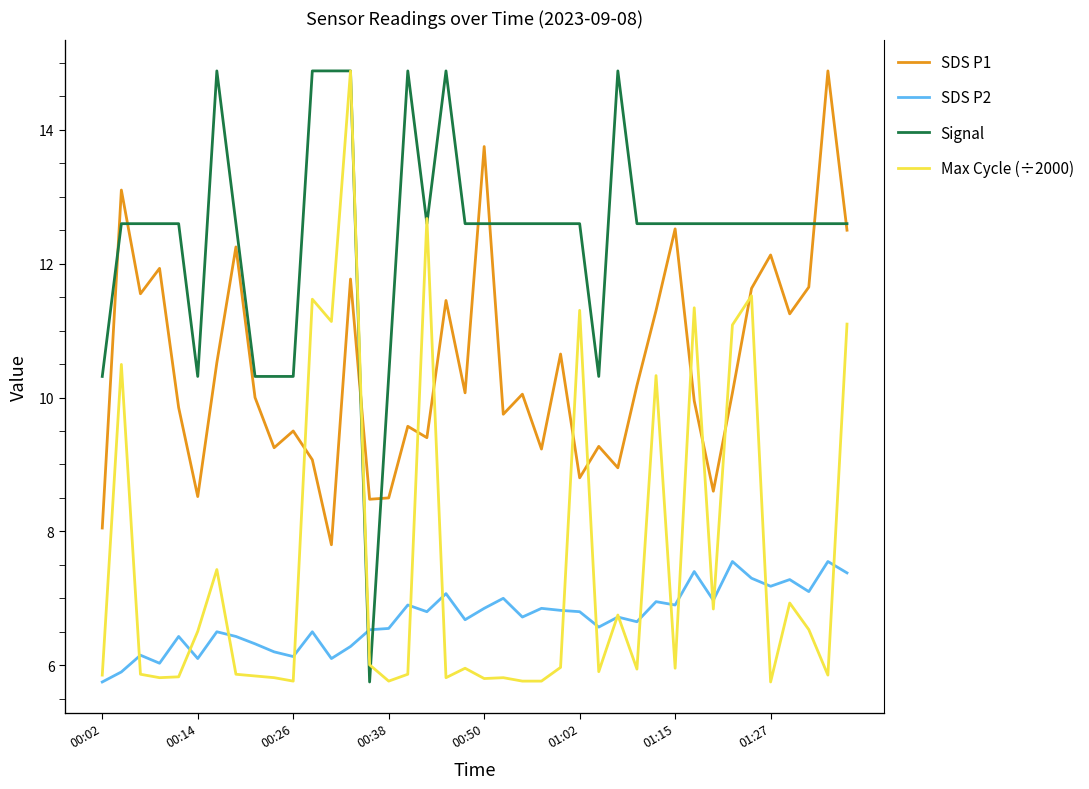

True or false: SDS P2 and SDS P1 intersect in this chart.

False